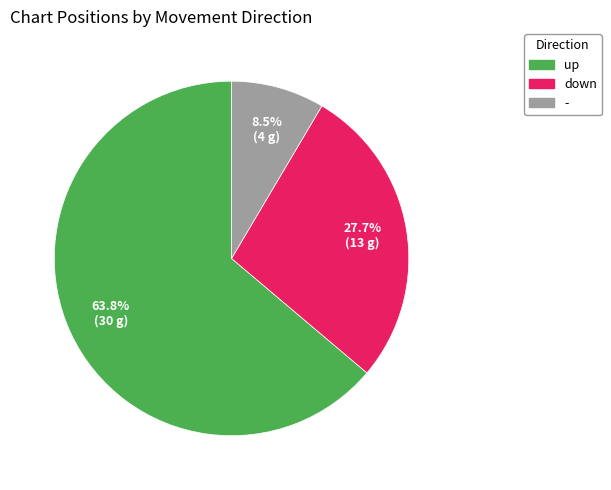

To the nearest percent, what is the average slice percentage?

33%